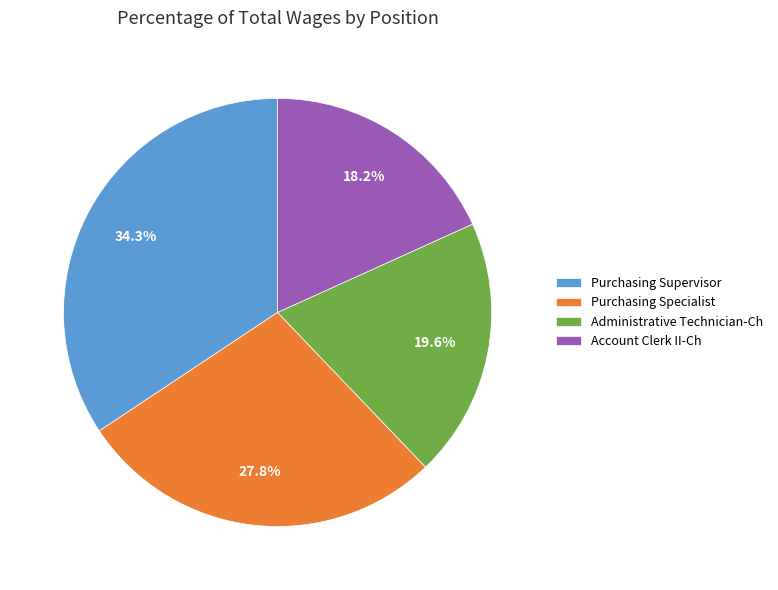

To the nearest percent, what percentage of the pie is Purchasing Supervisor?

34%